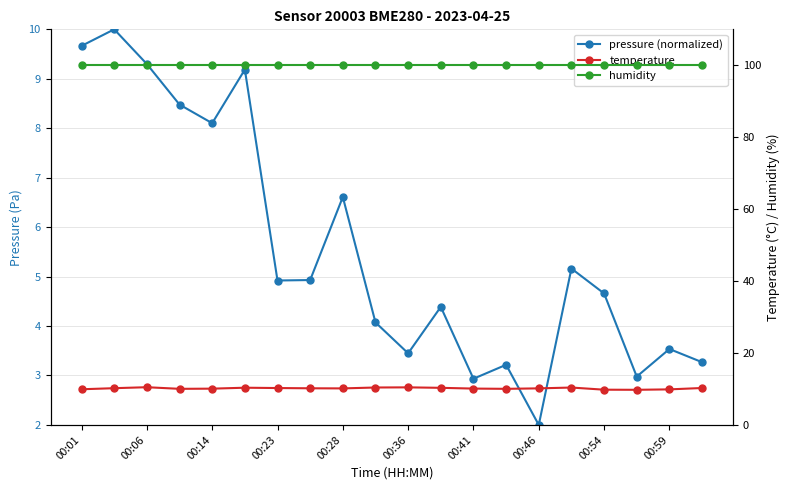

True or false: temperature has a value of 15.7 at 00:46.

False